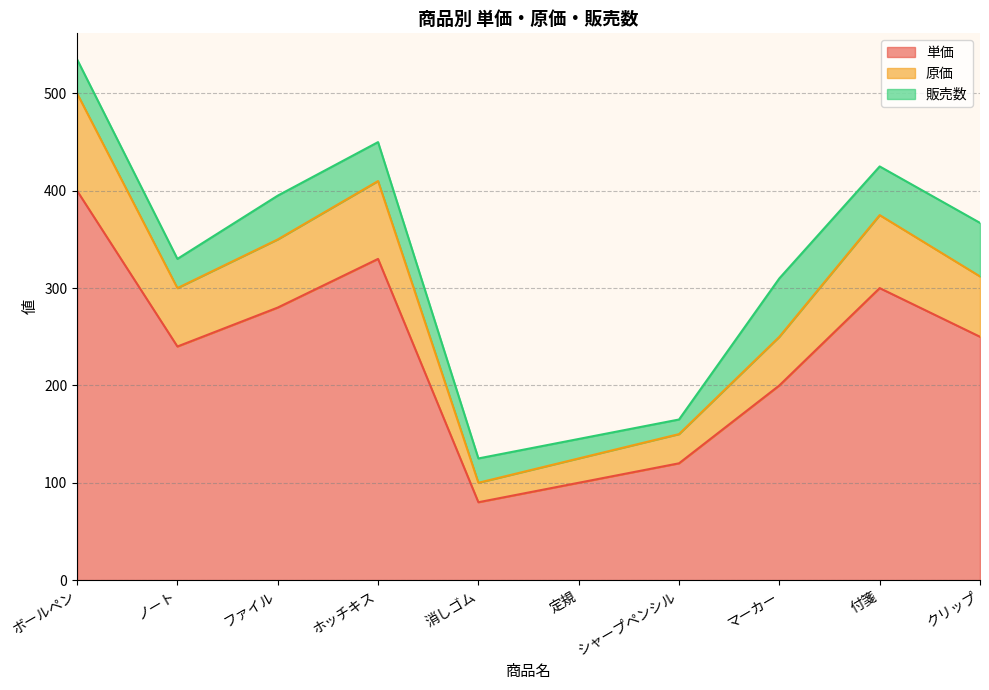

How many lines are shown in the chart?

3